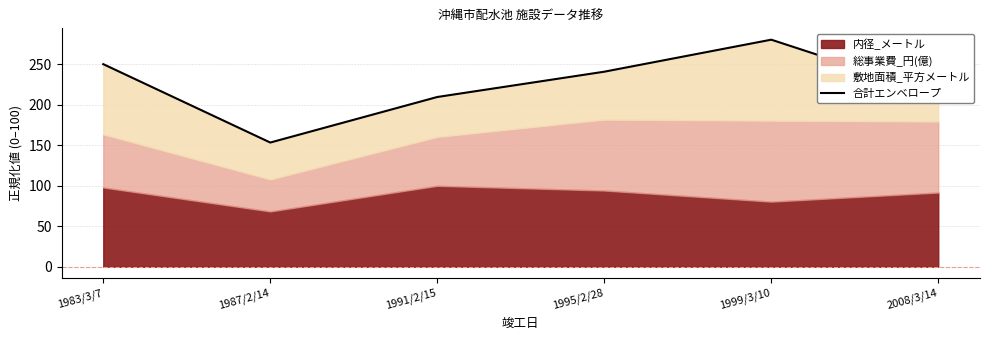

Is it true that the value at 1987/2/14 is 153.4?

True